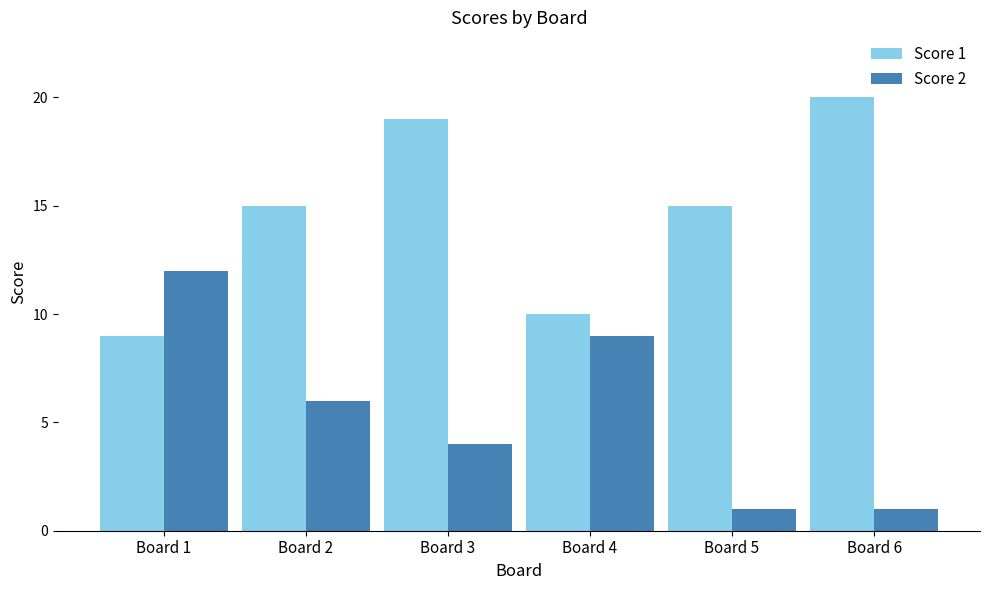

What is the smallest value displayed?

1